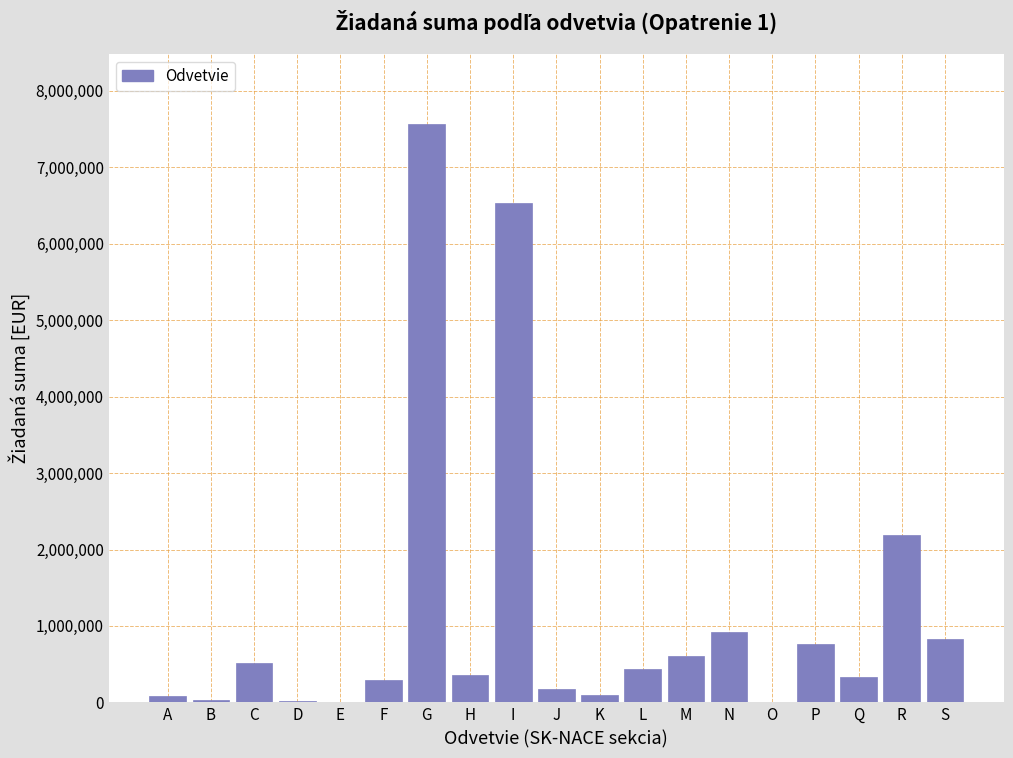

What is the maximum value shown in the chart?

7570201.3